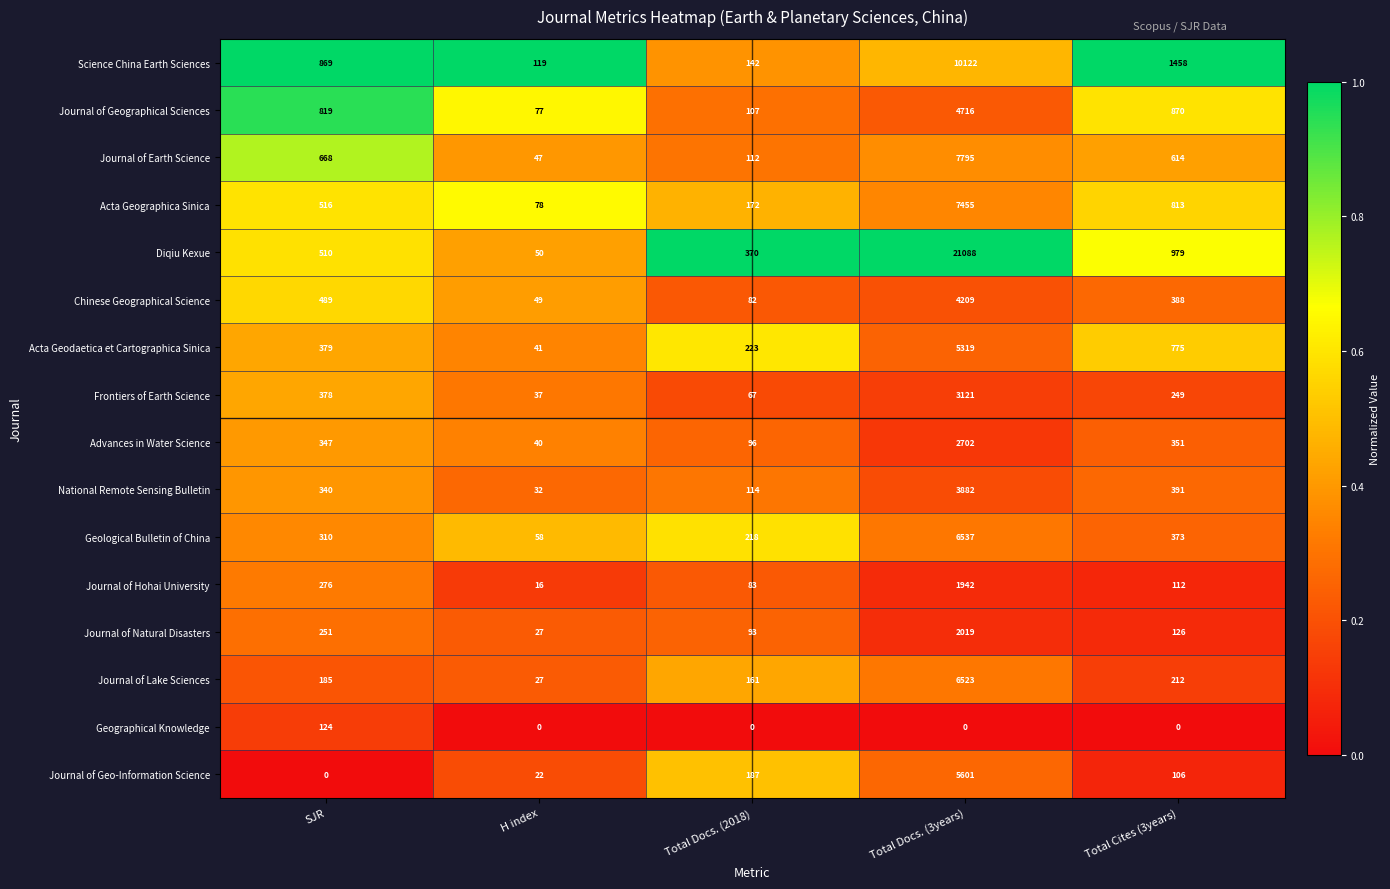

What is the difference between the highest and lowest values at H index?

119